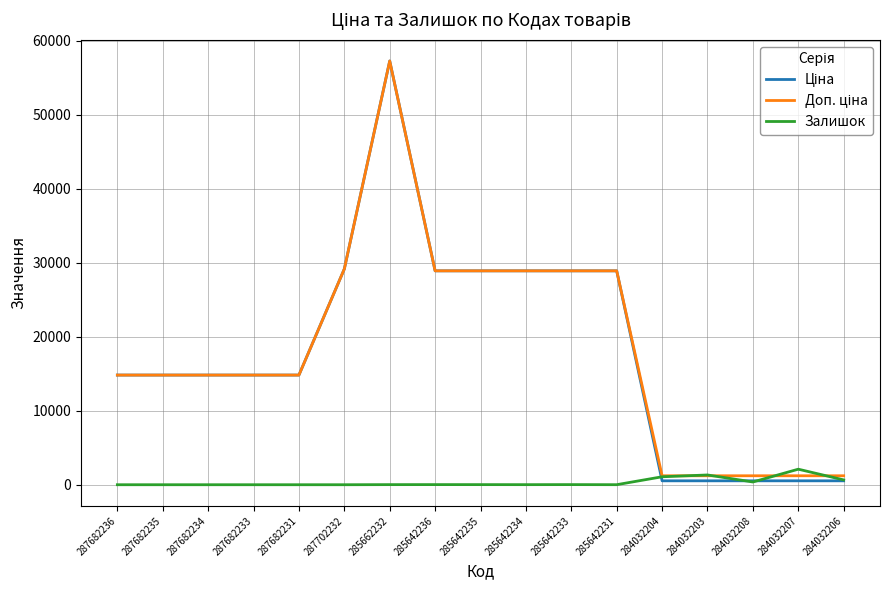

True or false: Залишок has a value of 0.0 at 287682231.

True